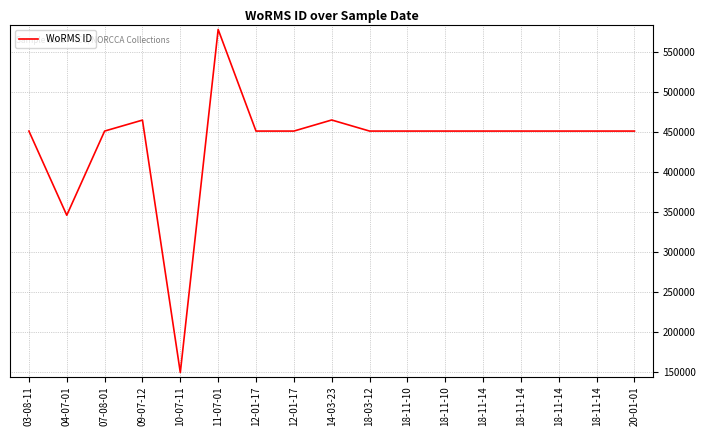

Is this an area chart (filled region under the line)?

No